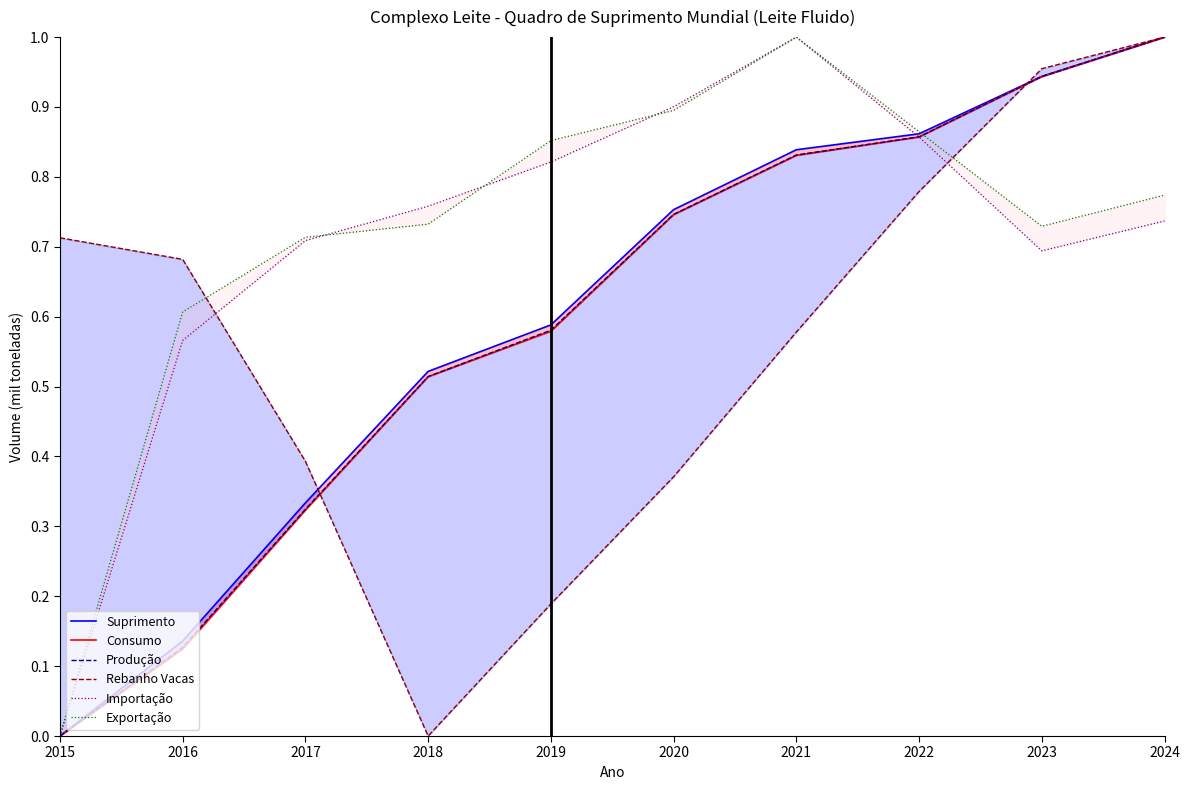

What is the total value across all series at 2018?

3.0